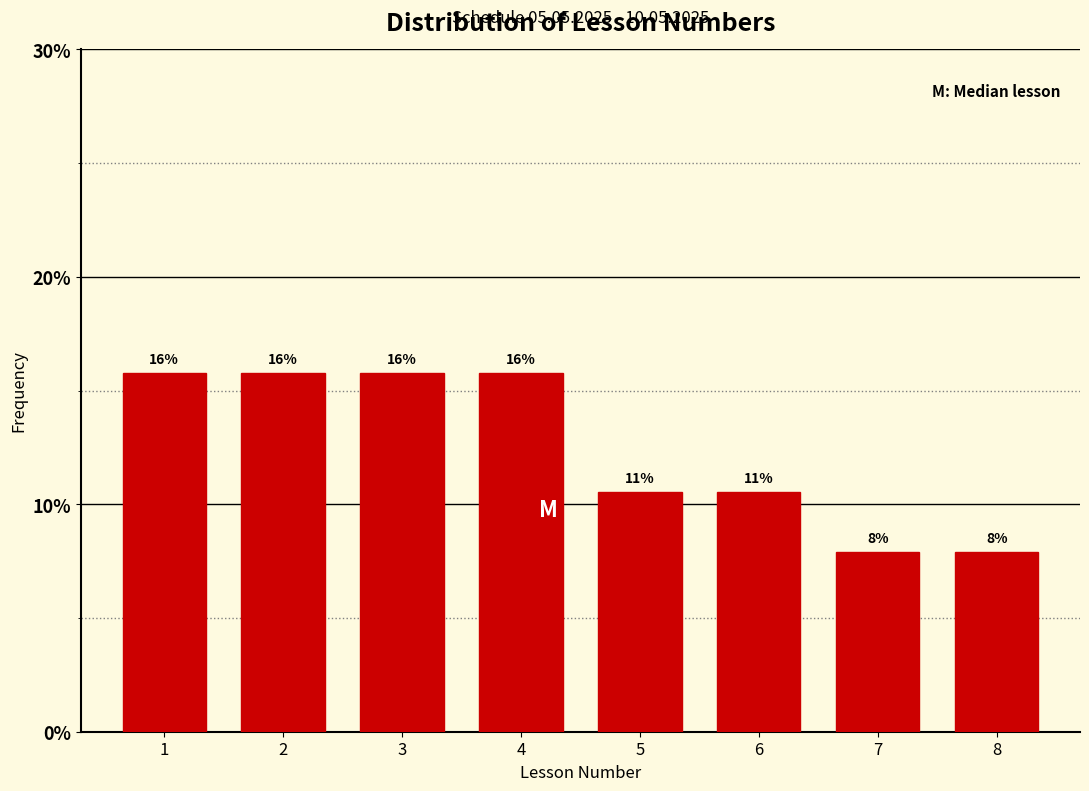

Are the bars horizontal?

No